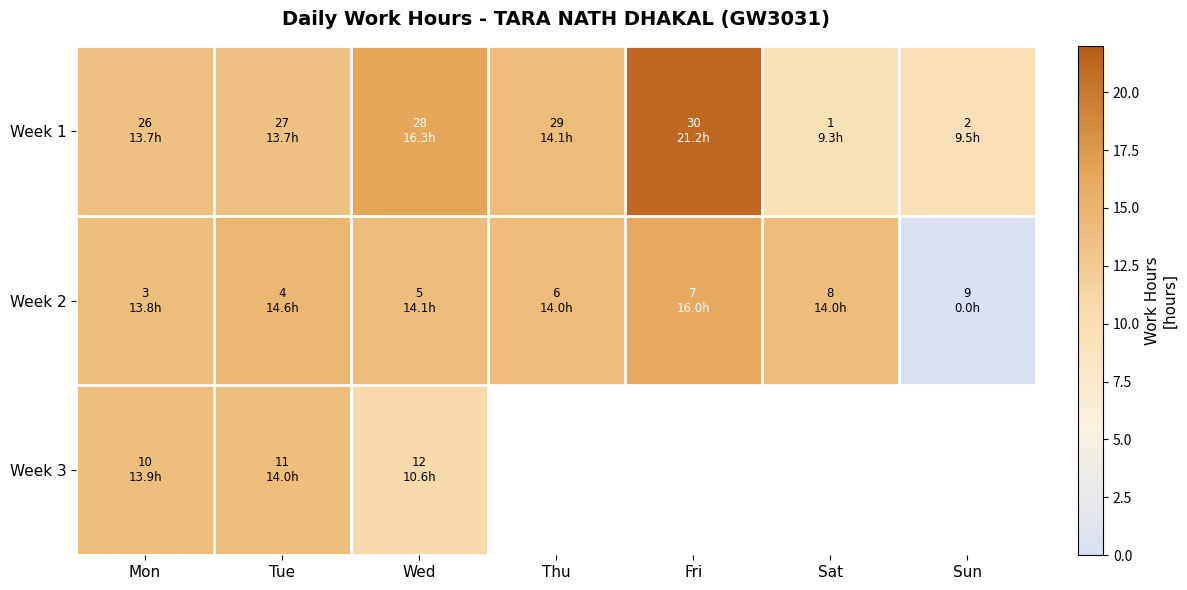

What is the spread (max minus min) of values at Fri?

5.2